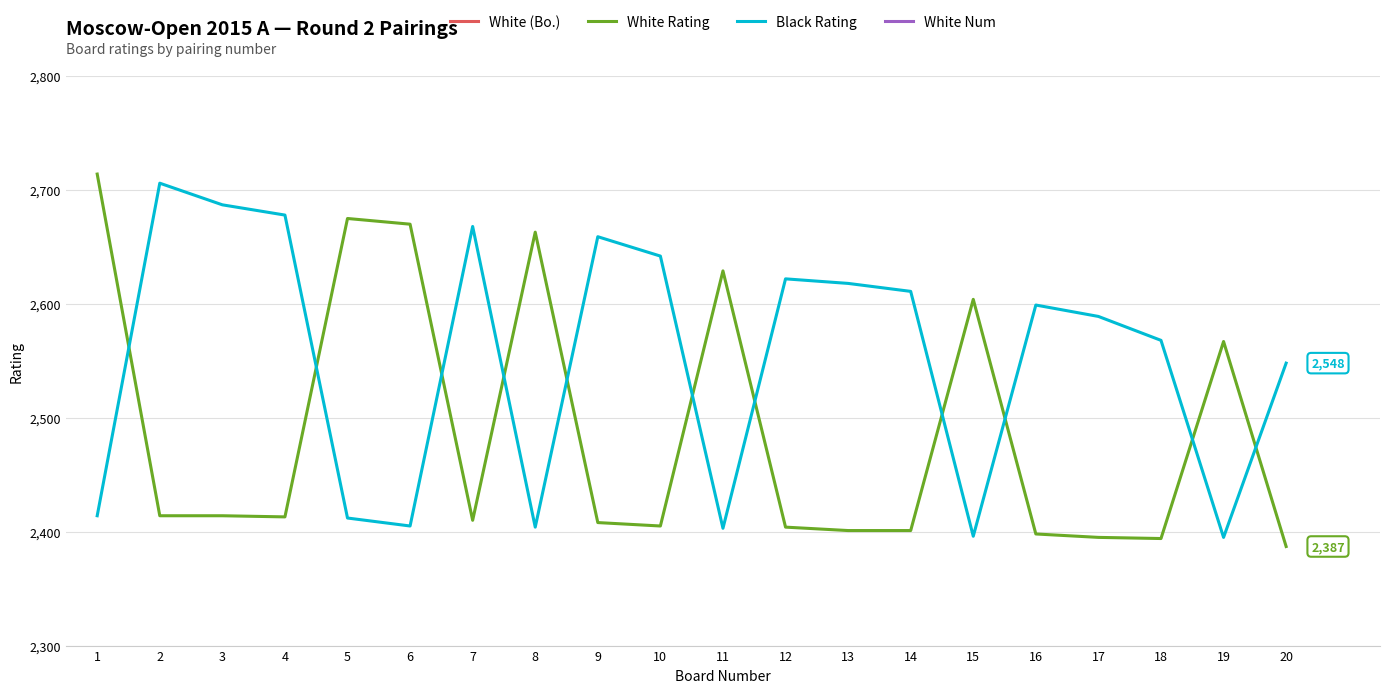

Is it true that White (Bo.) equals 10 at 10?

True